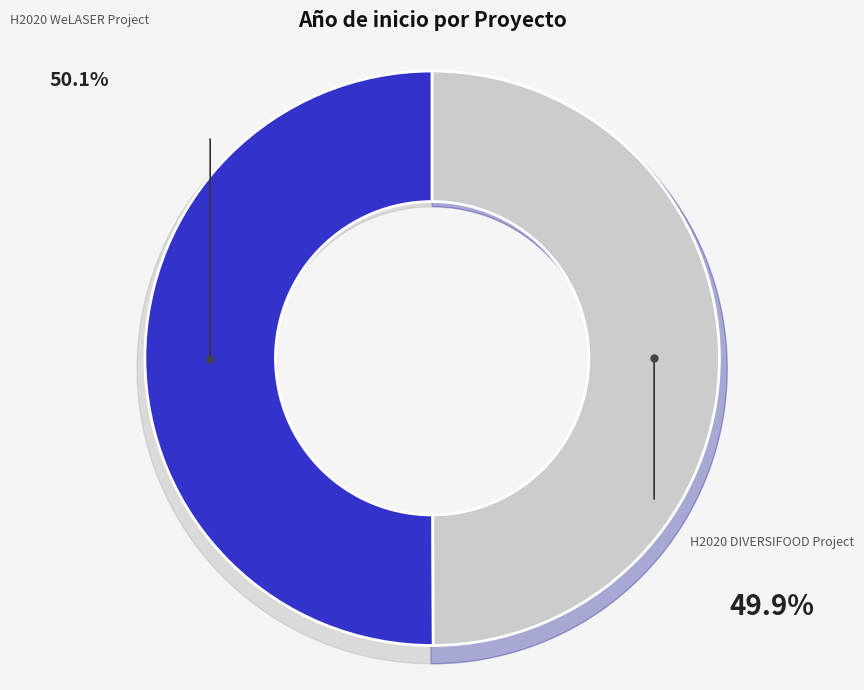

Combined, do H2020 DIVERSIFOOD Project and H2020 WeLASER Project account for over 50%?

Yes